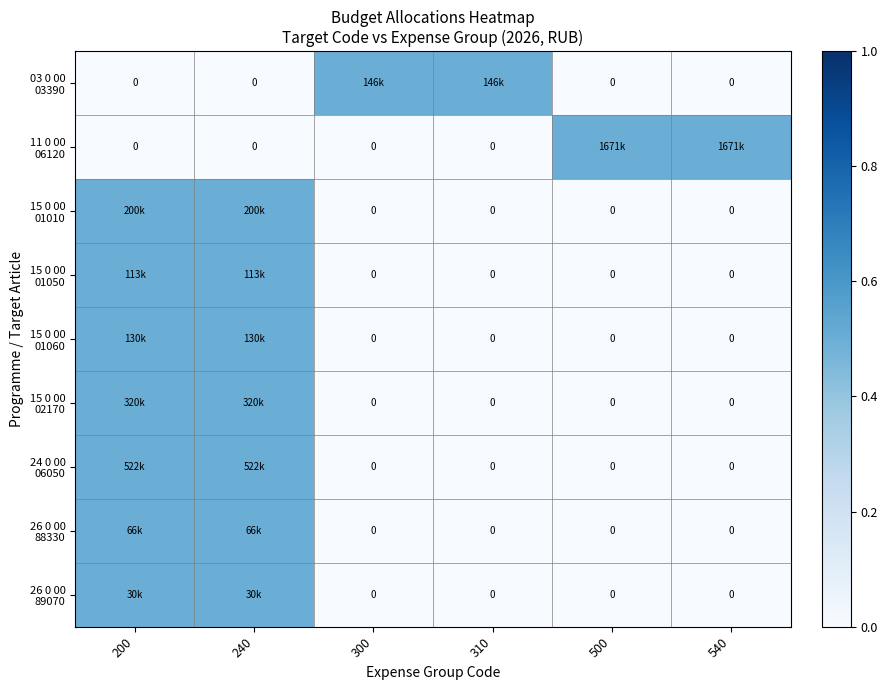

Rank the series at 540 from highest to lowest value.

11 0 00 06120, 03 0 00 03390, 15 0 00 01010, 15 0 00 01050, 15 0 00 01060, 15 0 00 02170, 24 0 00 06050, 26 0 00 88330, 26 0 00 89070